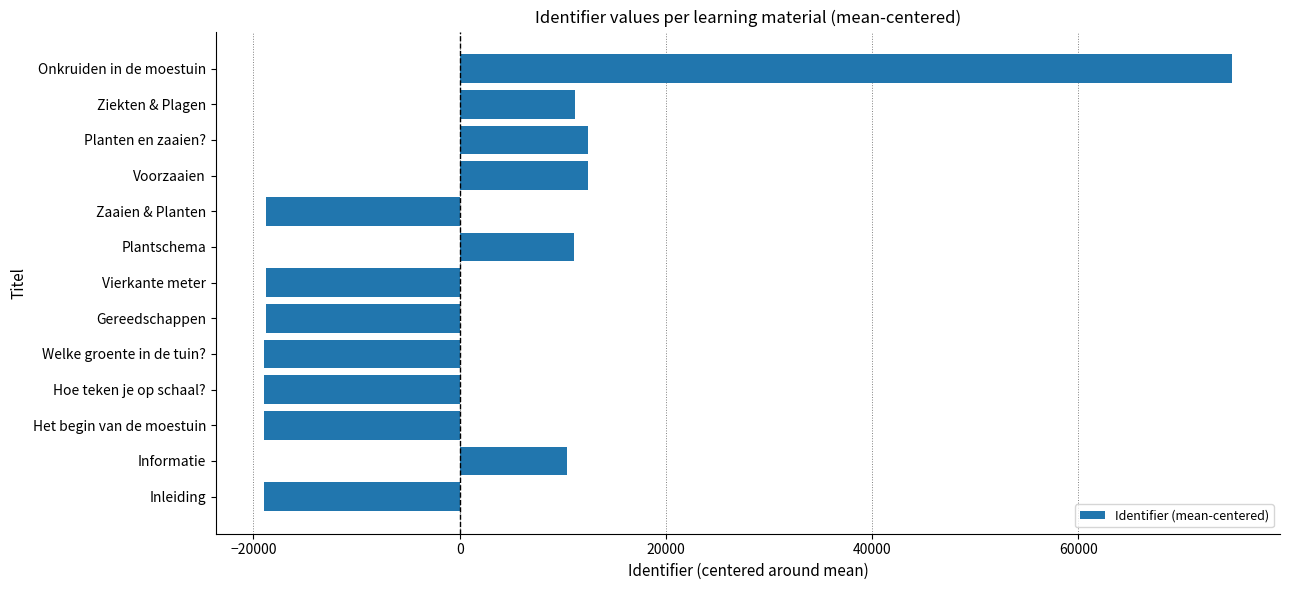

At which category does the chart reach its peak across all series?

Onkruiden in de moestuin